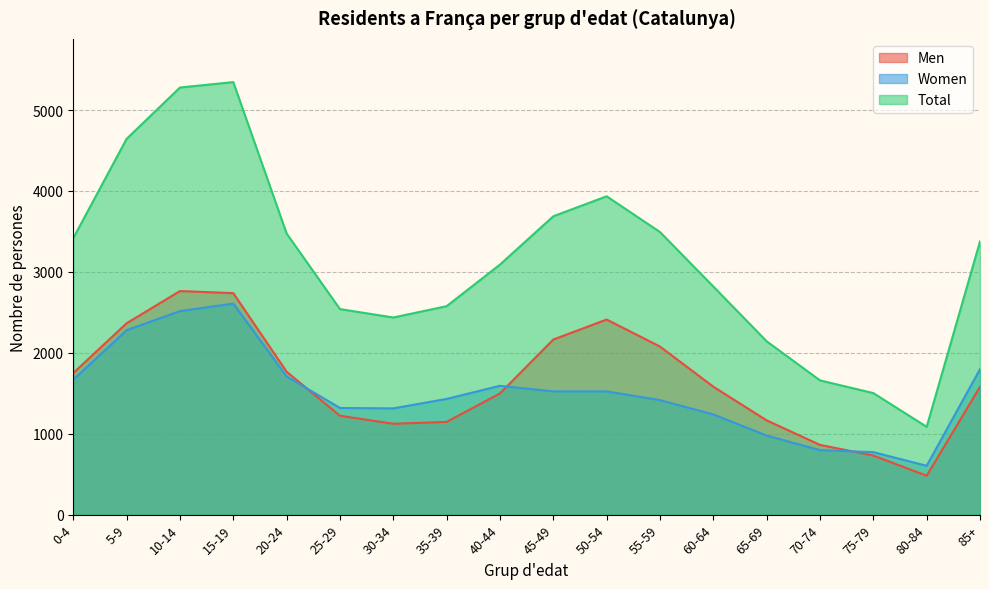

After their last crossing, which series has the higher values: Men or Women?

Women